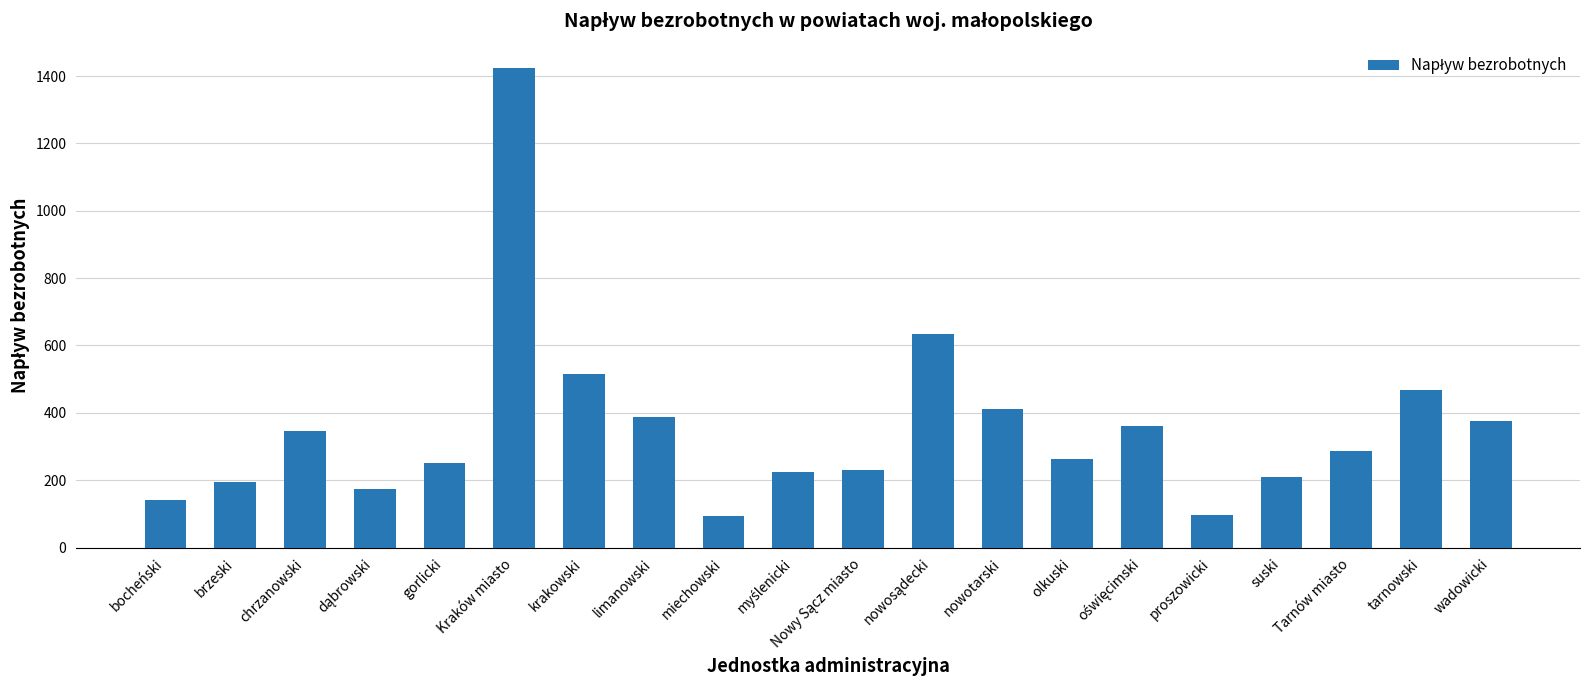

What is the value of the 6th bar from the left?

1425